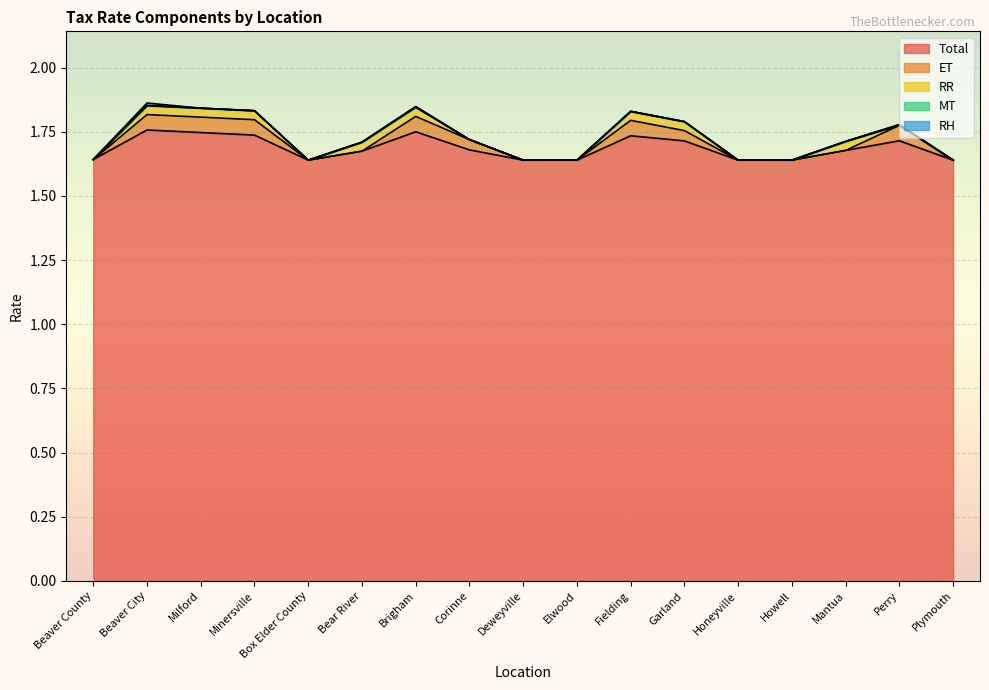

At how many categories does at least one series exceed 0?

17